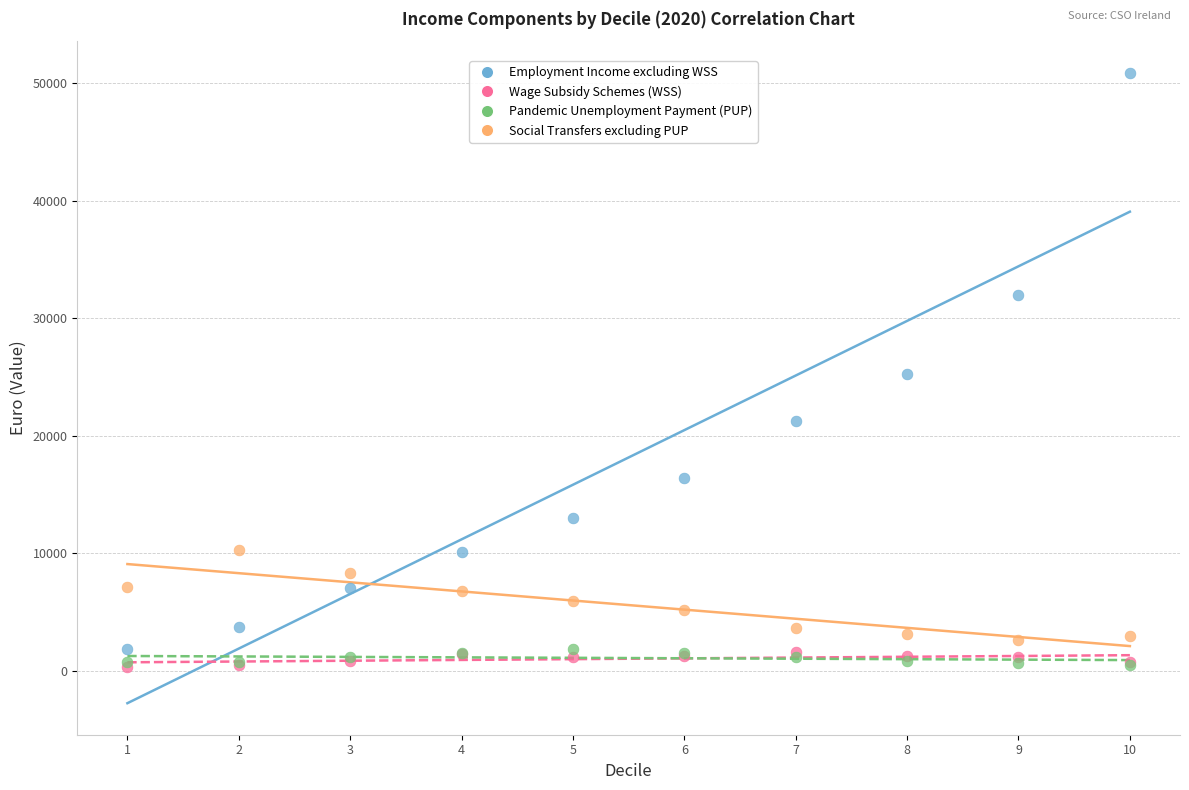

In the Employment Income excluding WSS series, what Y value is closest to 26380?

25271